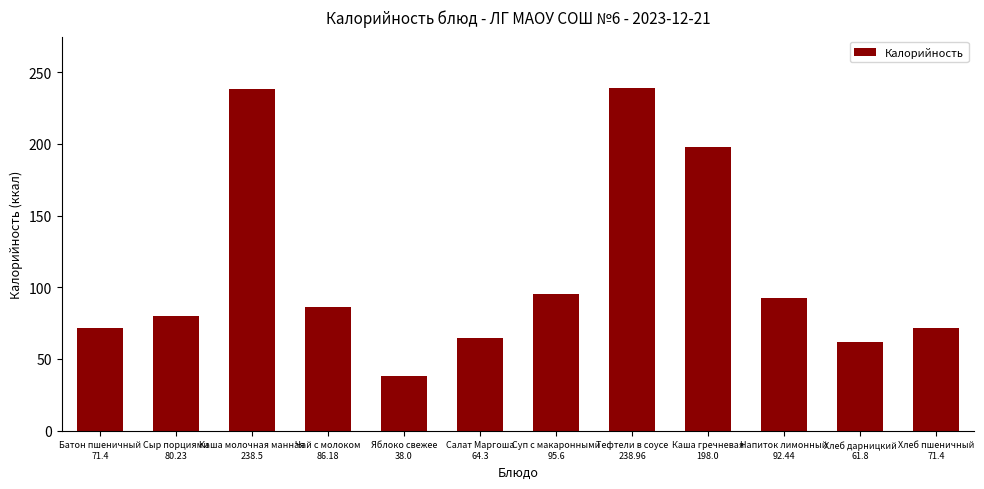

What is the sum of all values?

1336.8